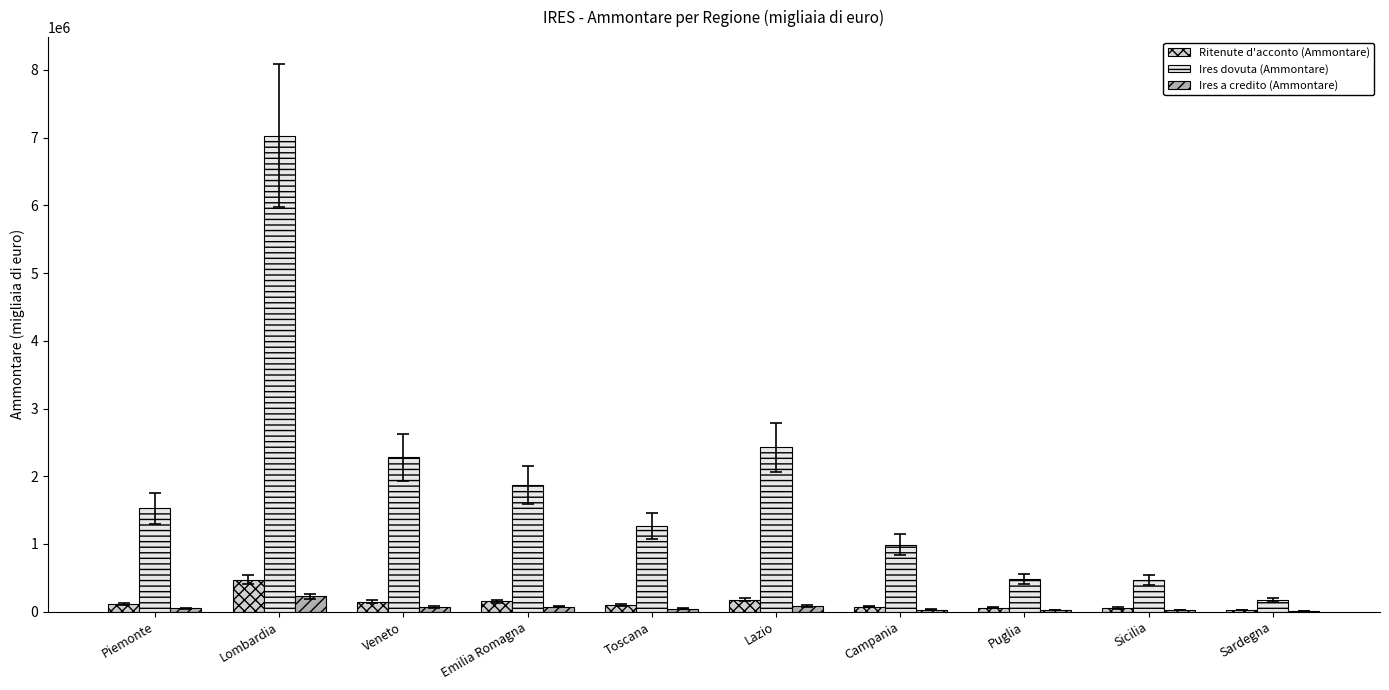

How many groups of bars are there?

10